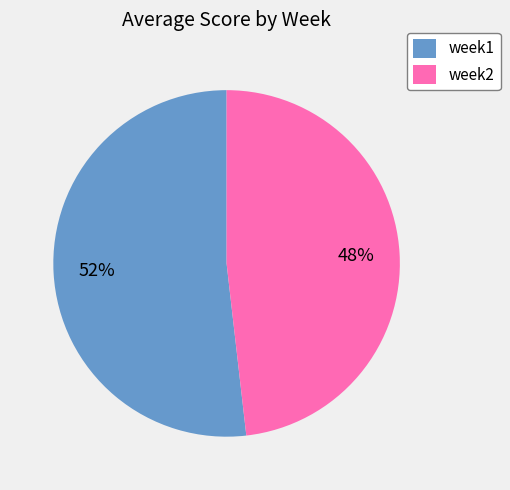

To the nearest percent, what is the difference between the largest and smallest slice percentages?

4%